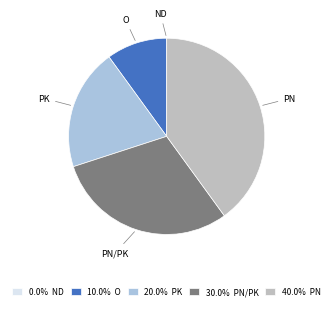

Does any single category account for the majority?

No